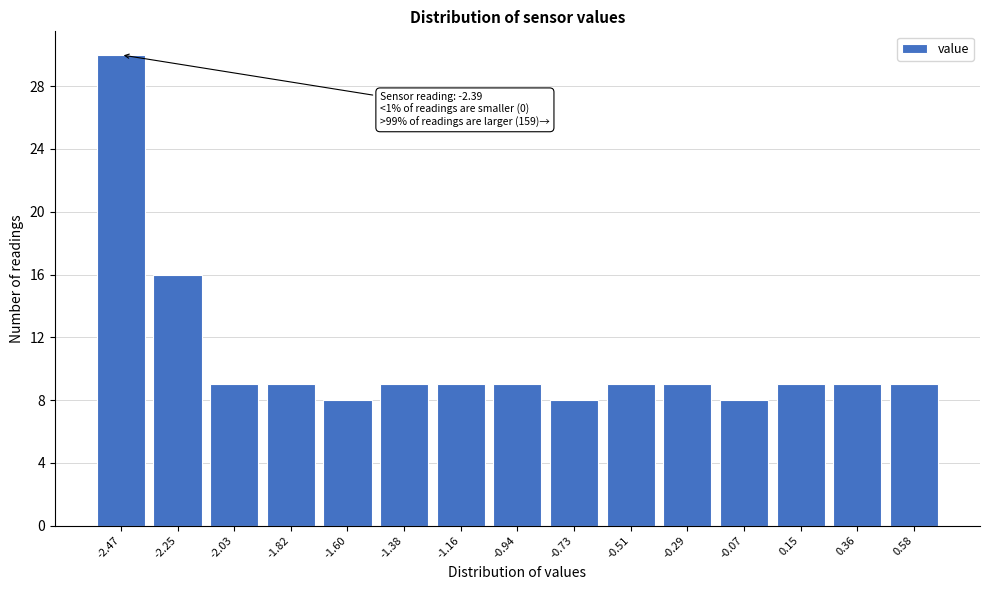

Reading left to right, transcribe all the data shown in this chart.

-2.47=30	-2.25=16	-2.03=9	-1.82=9	-1.60=8	-1.38=9	-1.16=9	-0.94=9	-0.73=8	-0.51=9	-0.29=9	-0.07=8	0.15=9	0.36=9	0.58=9